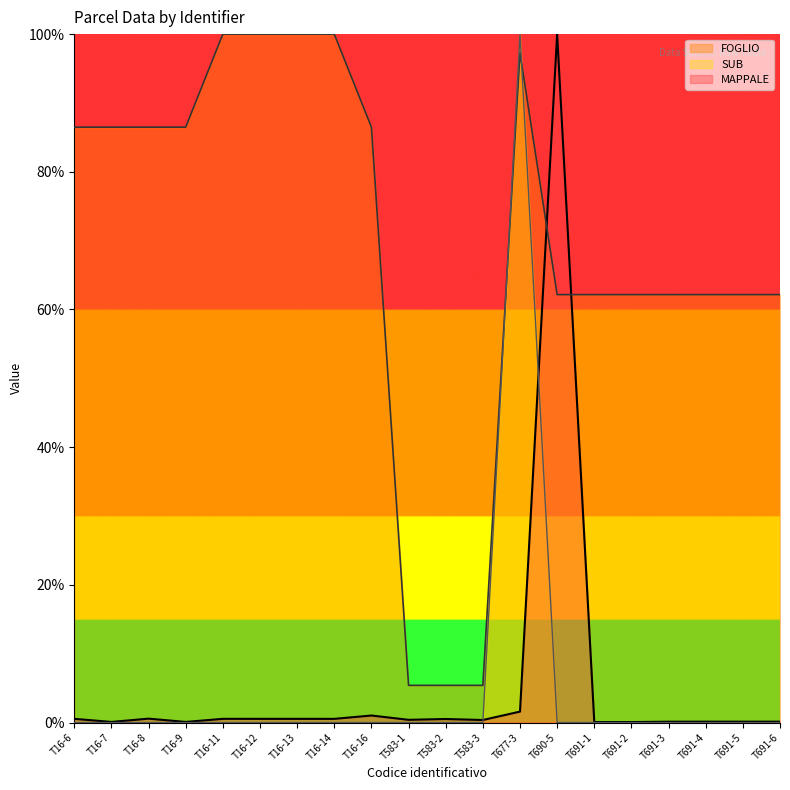

Where is MAPPALE nearest to the value 50?

T677-3